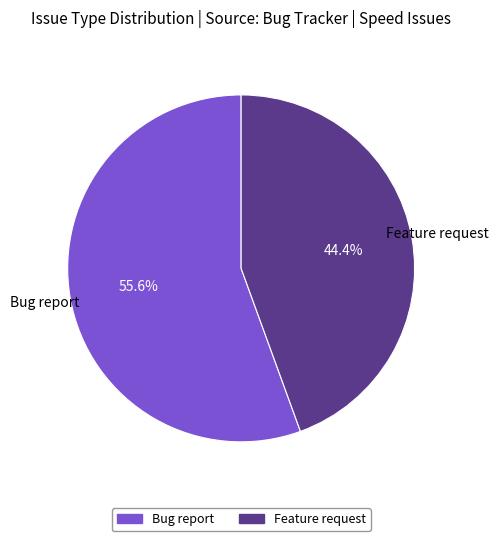

Rank the categories by value from lowest to highest.

Feature request, Bug report